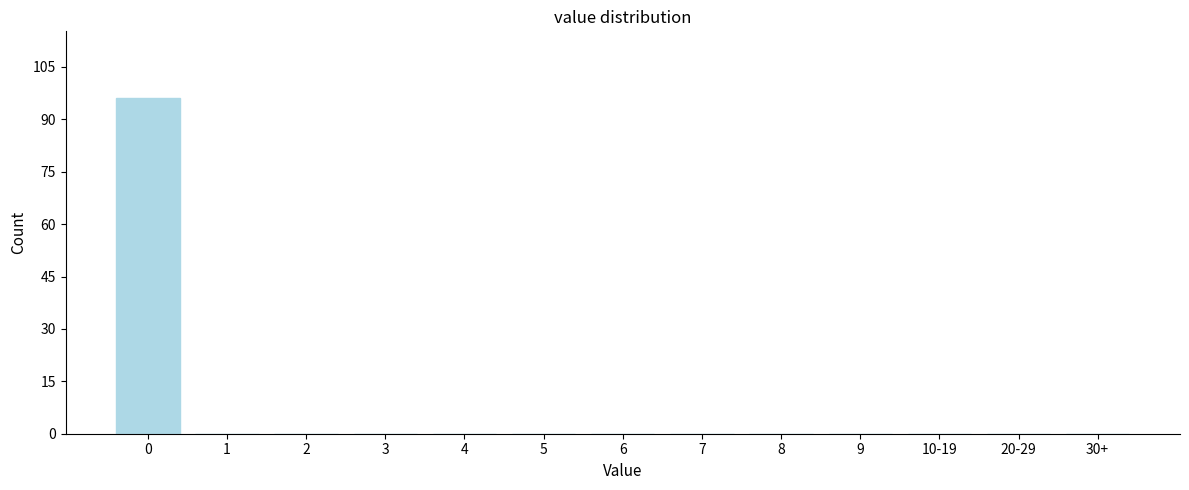

Reading right to left, extract all data points from this chart.

30+=0	20-29=0	10-19=0	9=0	8=0	7=0	6=0	5=0	4=0	3=0	2=0	1=0	0=96